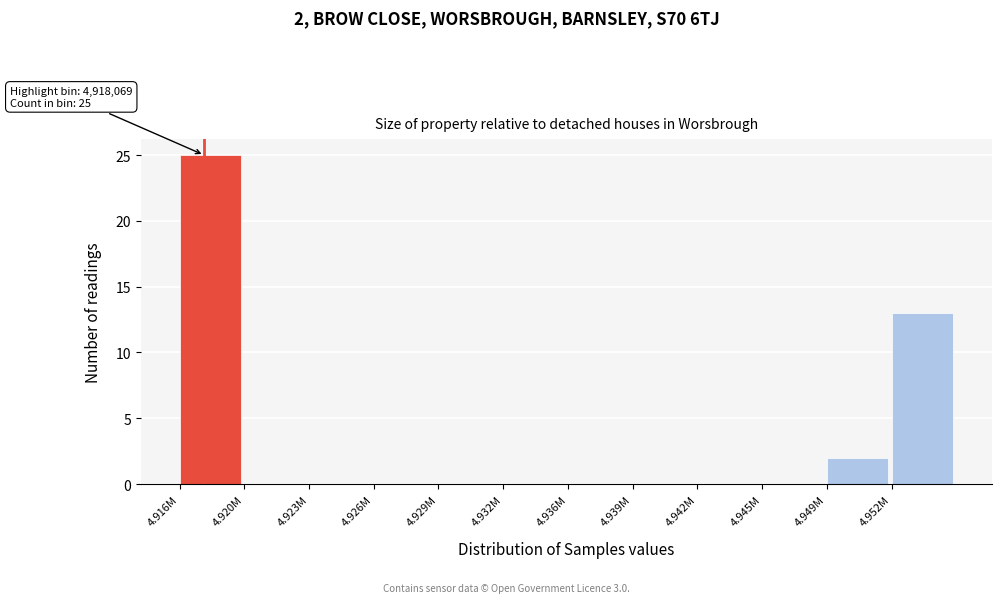

Reading left to right, what are all the values shown in this chart?

4.916M=25	4.920M=0	4.923M=0	4.926M=0	4.929M=0	4.932M=0	4.936M=0	4.939M=0	4.942M=0	4.945M=0	4.949M=2	4.952M=13